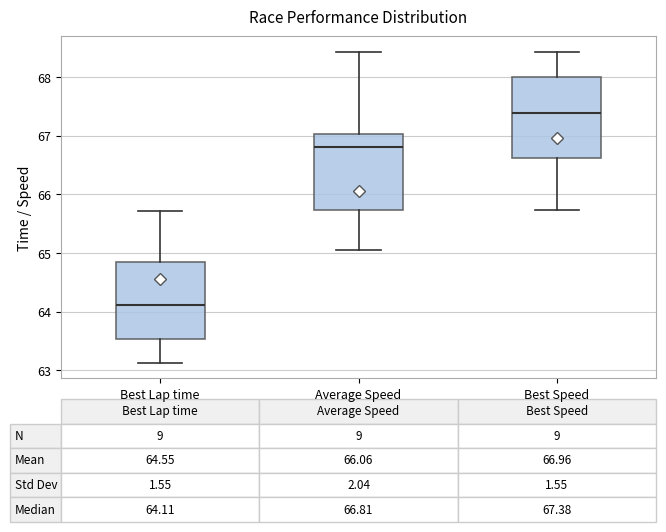

Which box has the lowest median line?

Best Lap time